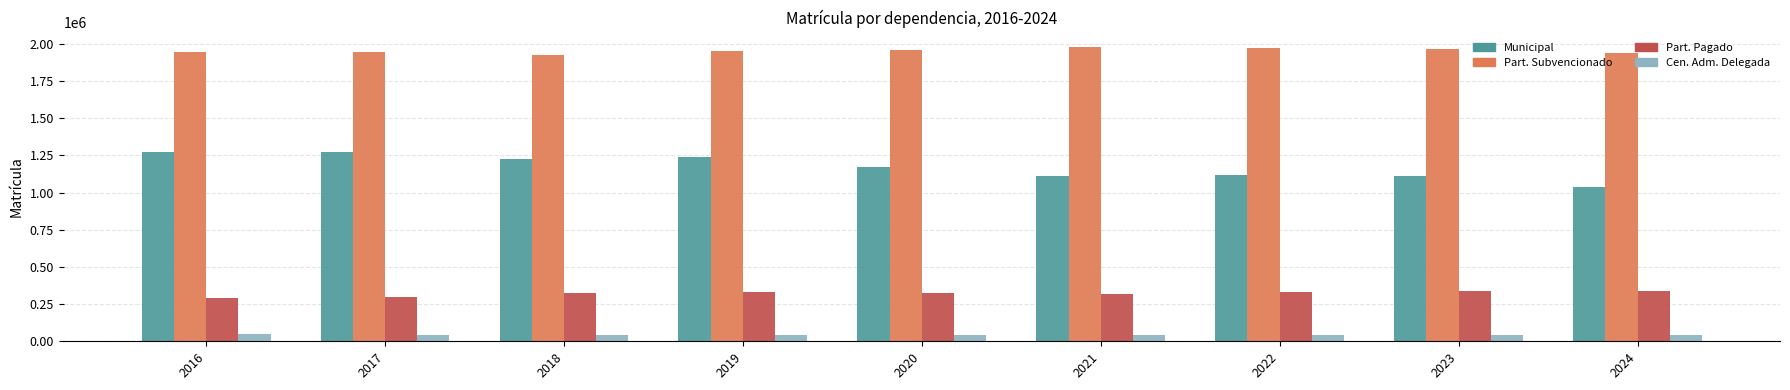

What are all the series names shown in the legend?

Municipal, Part. Subvencionado, Part. Pagado, Cen. Adm. Delegada